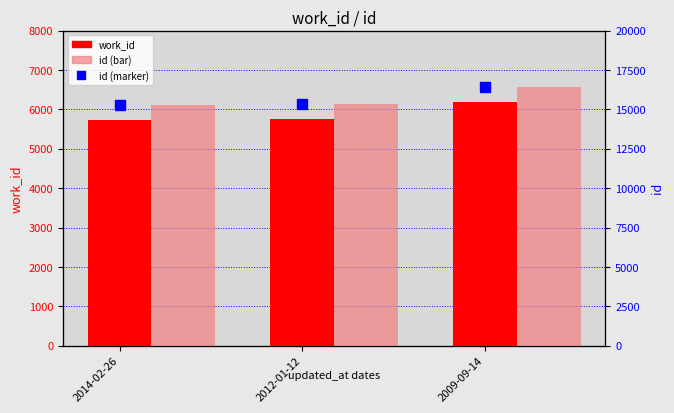

At 2014-02-26, list the series in order from largest to smallest.

id (marker), id, work_id